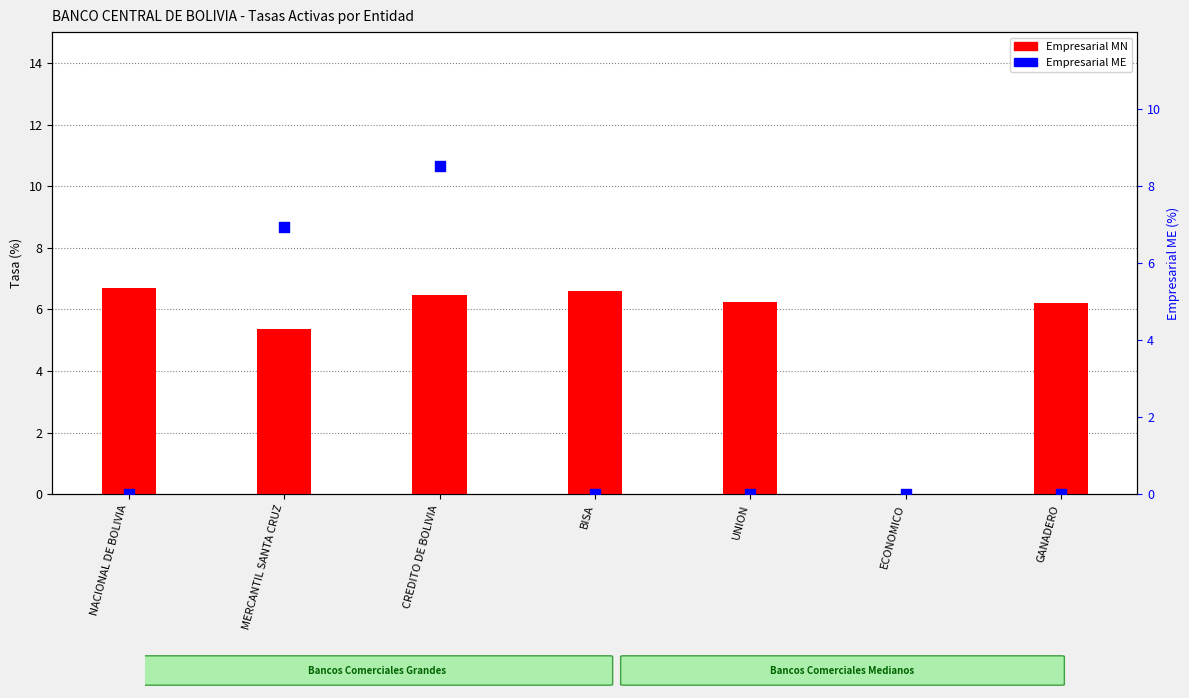

Which series contains the lowest Y value?

Empresarial MN